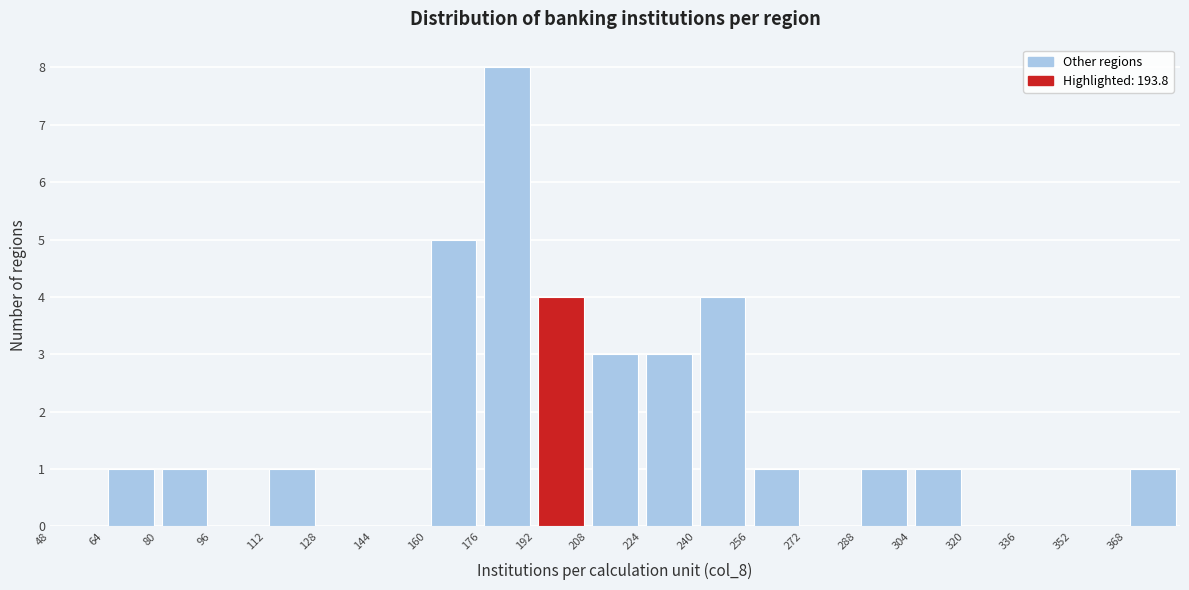

Reading left to right, list every bar in this chart as the range it spans on the x-axis followed by its height. The values are not printed on the chart, so give them approximately, as read against the axis.

48 to 64: 0
64 to 80: 1
80 to 96: 1
96 to 112: 0
112 to 128: 1
128 to 144: 0
144 to 160: 0
160 to 176: 5
176 to 192: 8
192 to 208: 4
208 to 224: 3
224 to 240: 3
240 to 256: 4
256 to 272: 1
272 to 288: 0
288 to 304: 1
304 to 320: 1
320 to 336: 0
336 to 352: 0
352 to 368: 0
368 to 384: 1